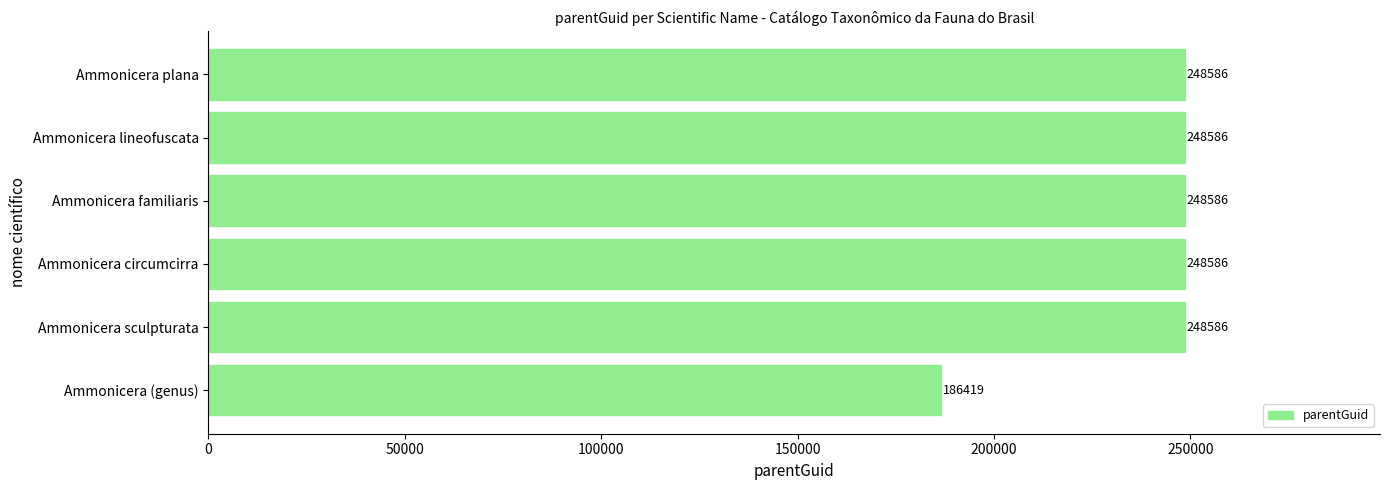

What is the sum of all values?

1429349